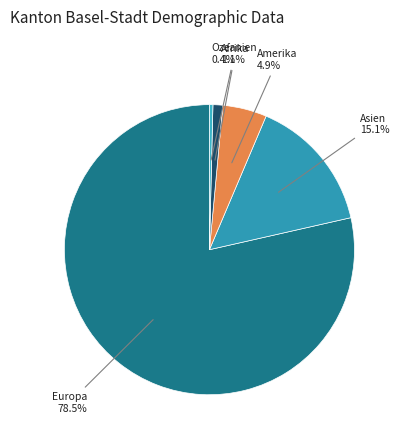

Between Amerika and Europa, which is larger?

Europa